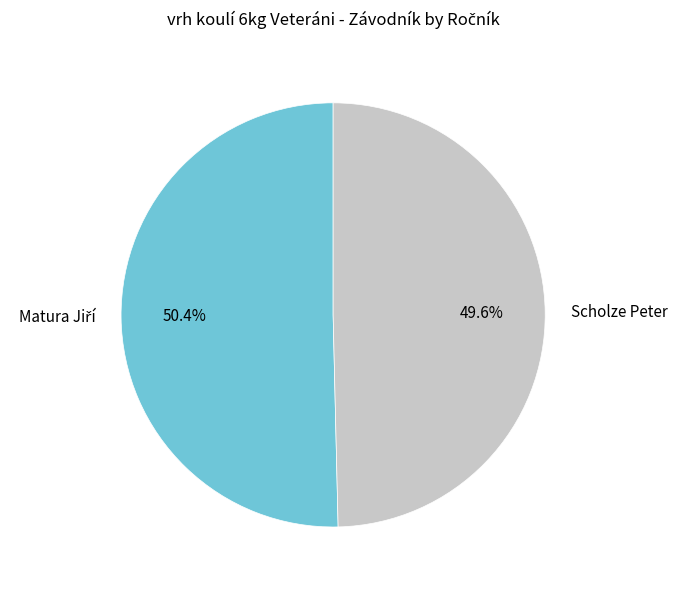

Is Scholze Peter the majority of the pie?

No